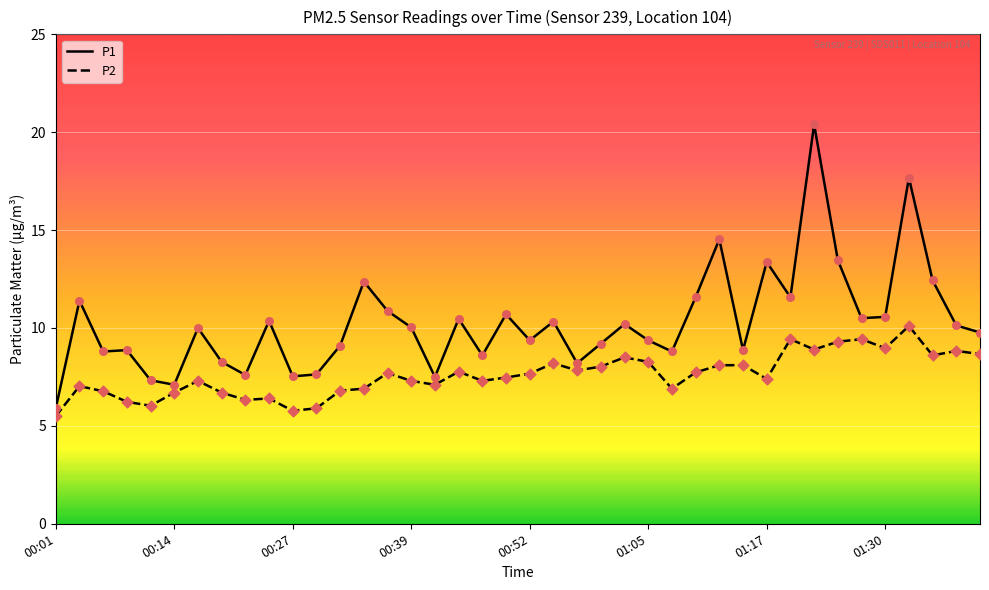

What is the maximum value shown in the chart?

20.4